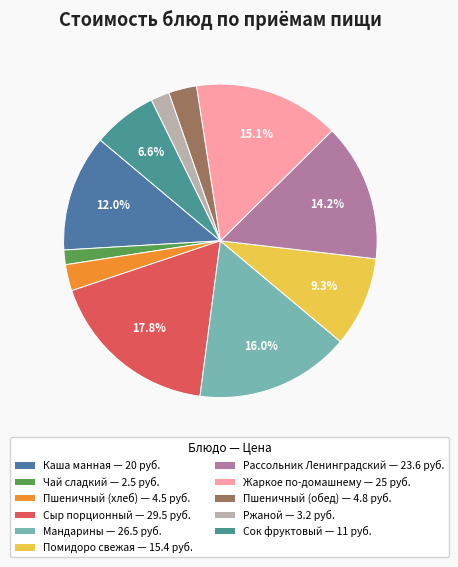

Which category has the biggest portion of the pie?

Сыр порционный